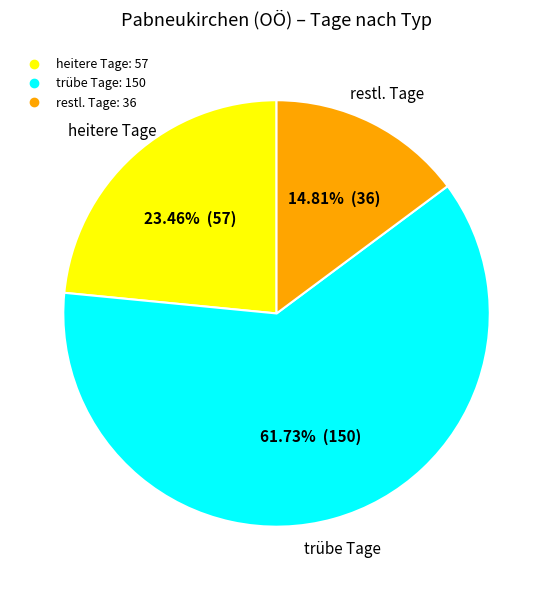

How many segments does this pie chart have?

3